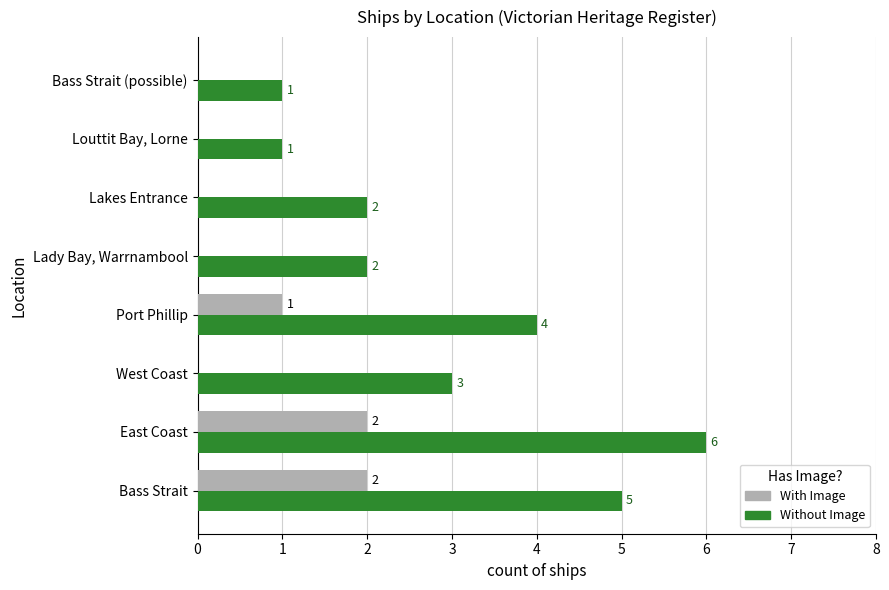

Is it true that With Image equals -1 at Bass Strait (possible)?

False